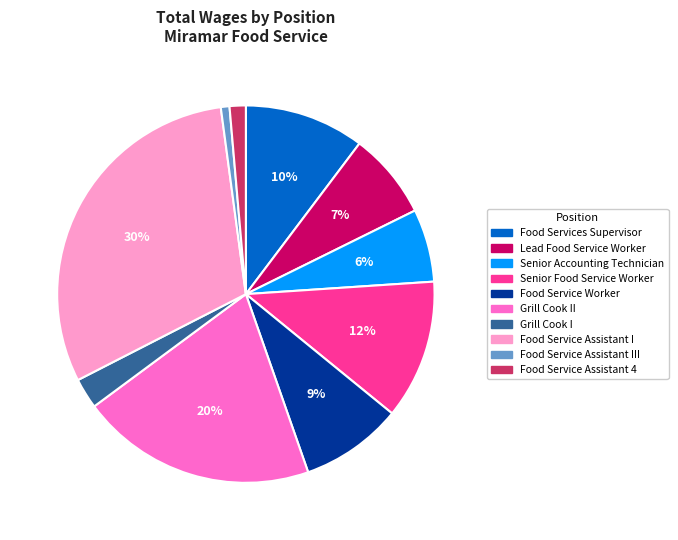

To the nearest percent, what is the average slice percentage?

10%